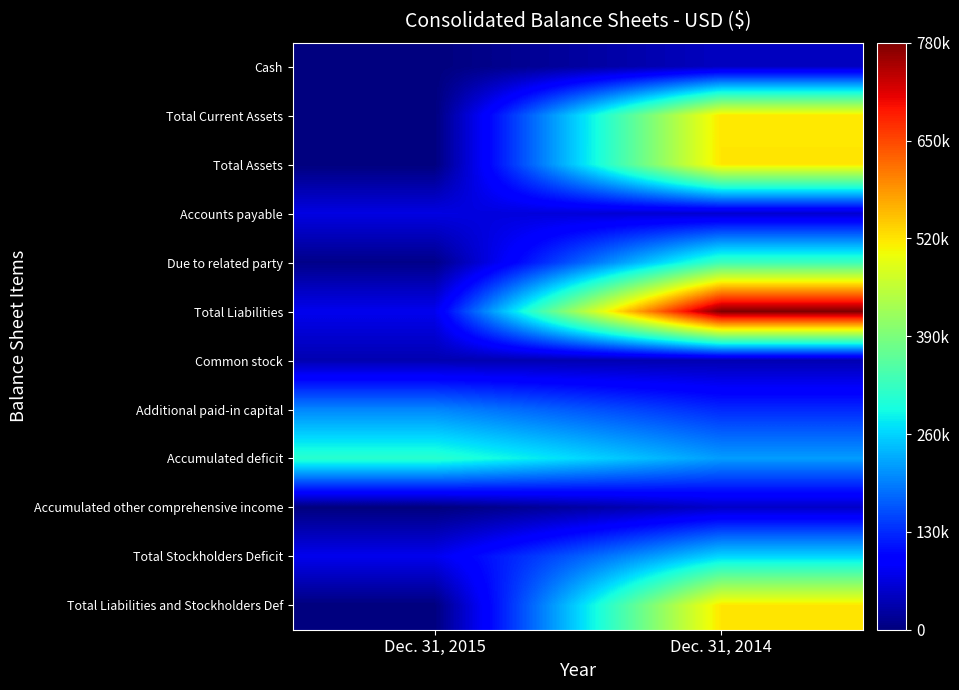

Which series has the largest total across all categories?

Total Liabilities